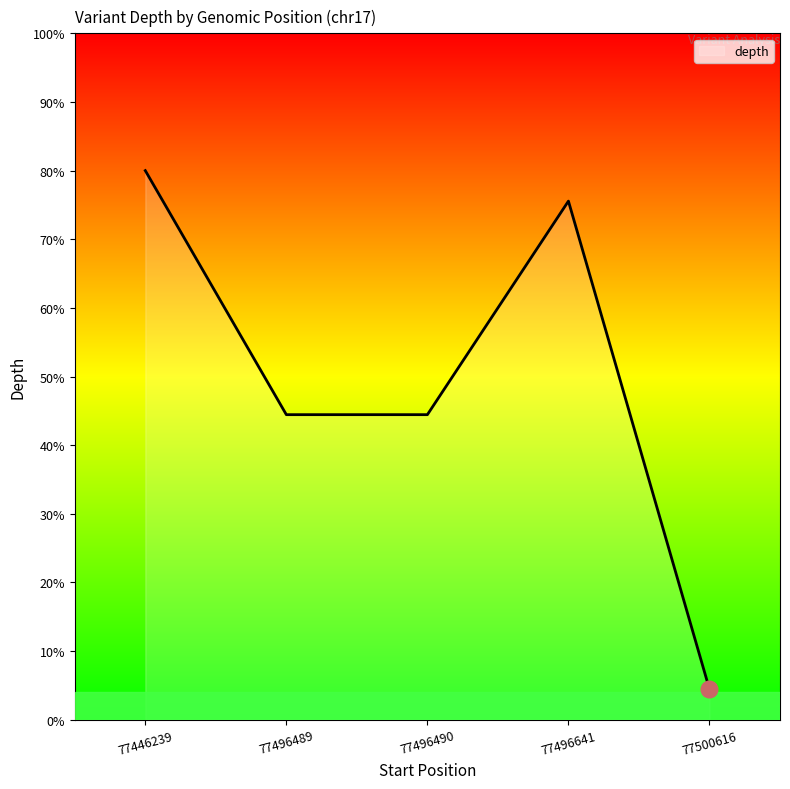

Is this an area chart (filled region under the line)?

No